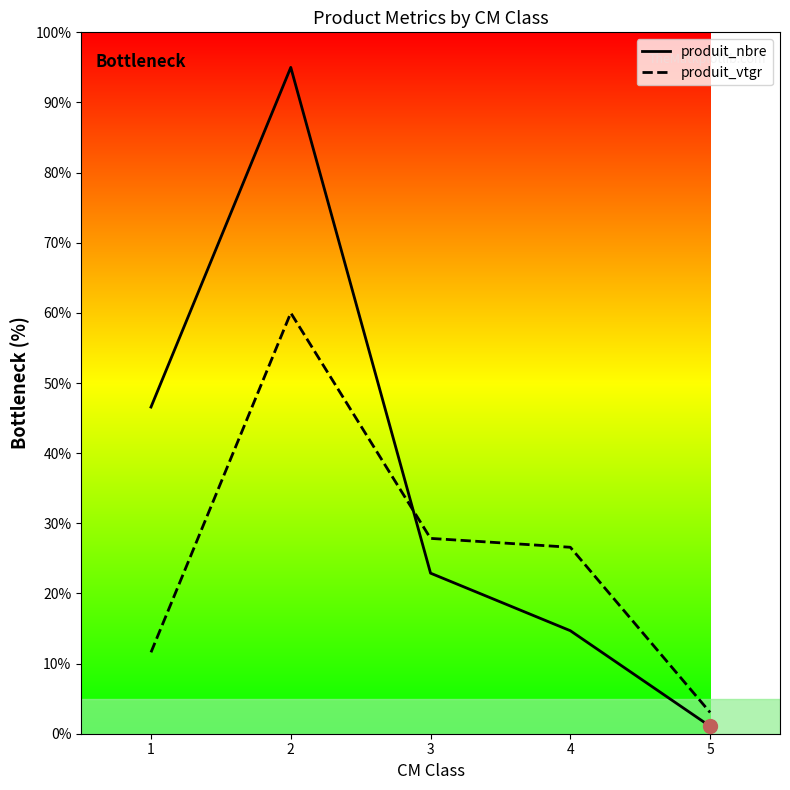

Between 4 and 2, which is larger?

2